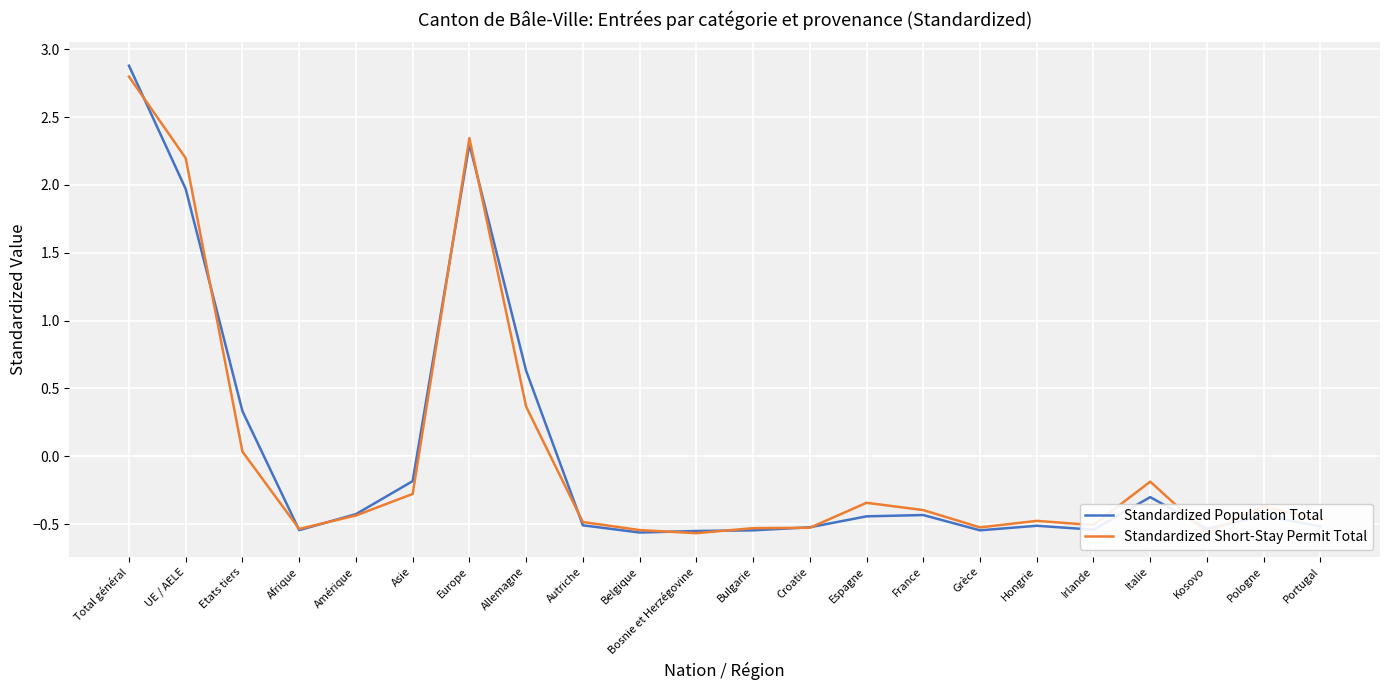

Which category has the lowest value across all series?

Bosnie et Herzégovine